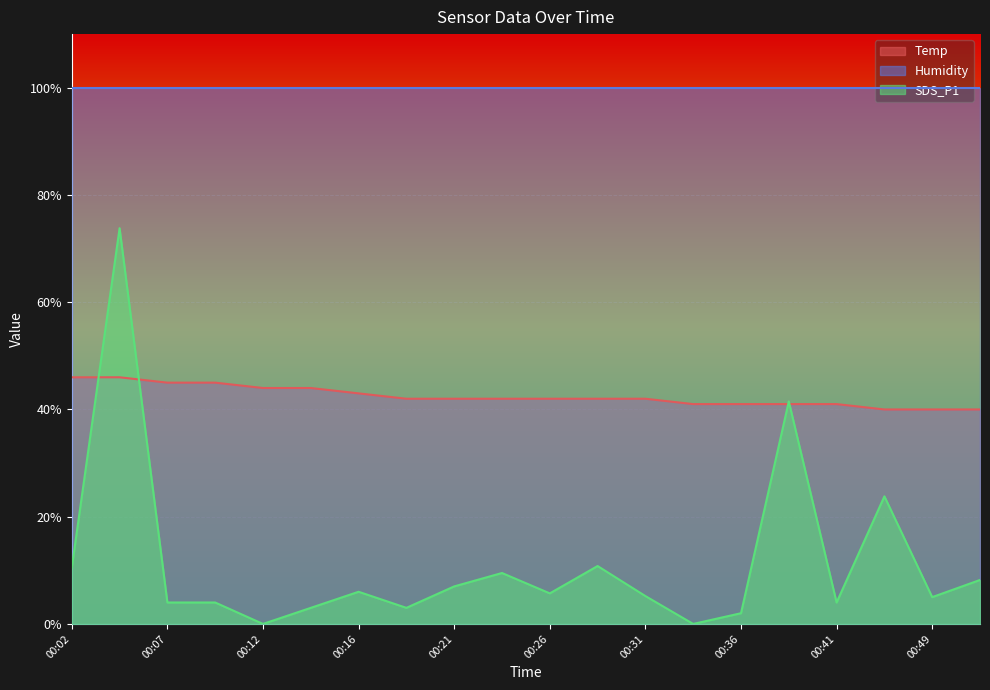

Does the chart display data point markers on the line(s)?

No